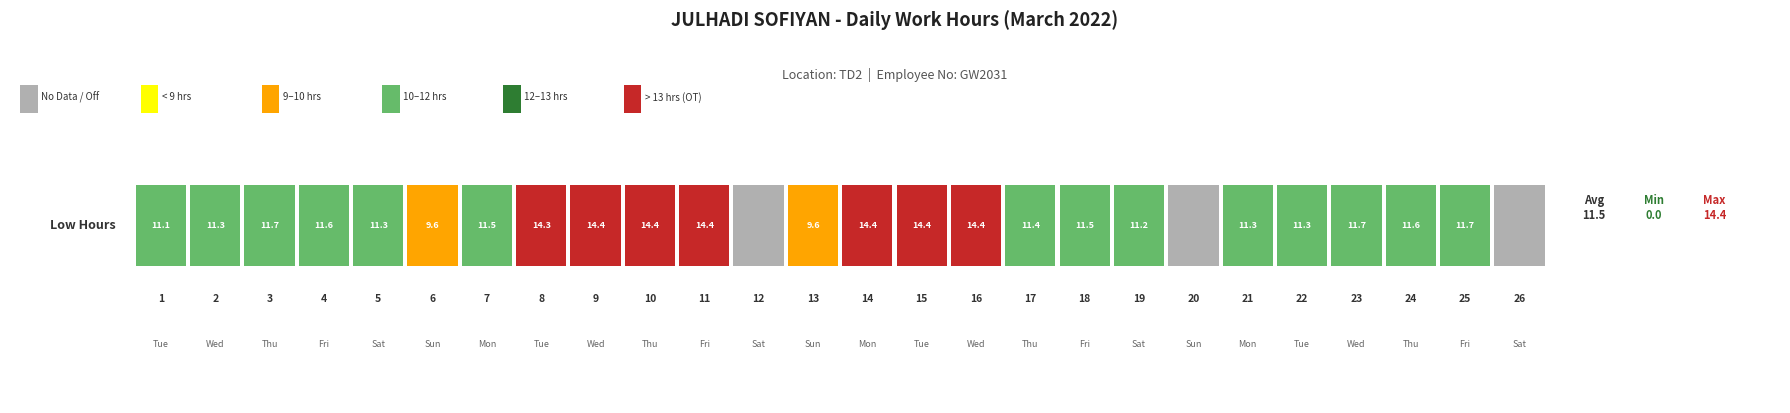

How many values in 23 are above zero?

1